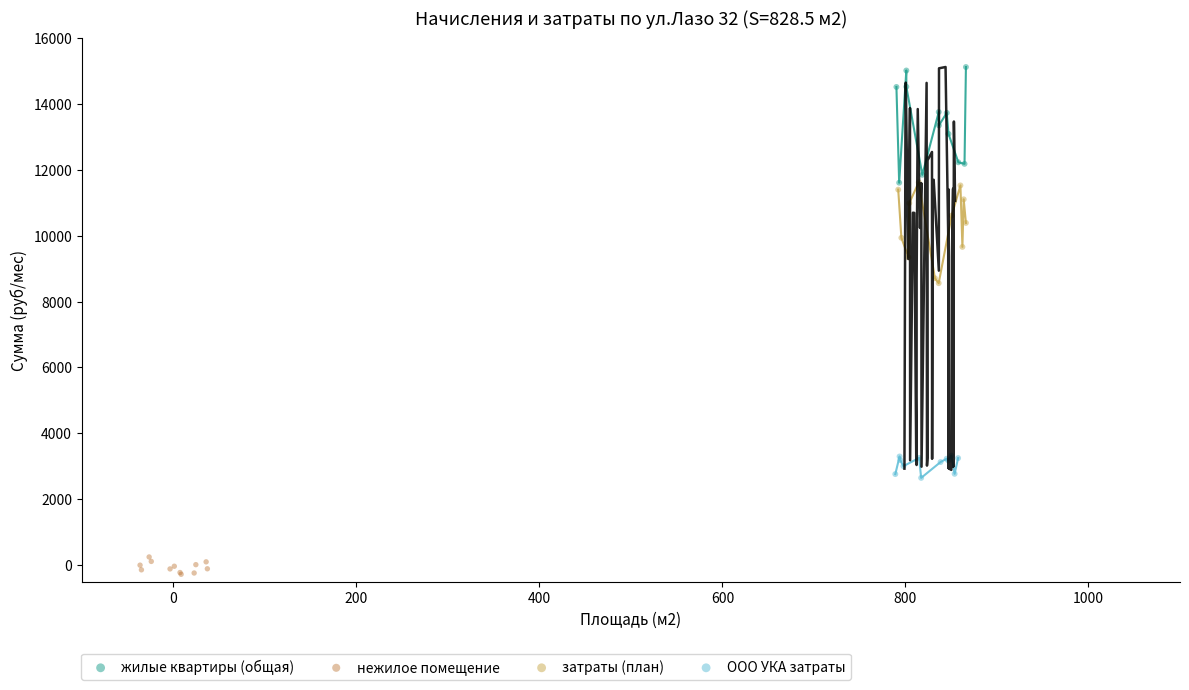

Which series reaches the minimum Y coordinate?

нежилое помещение